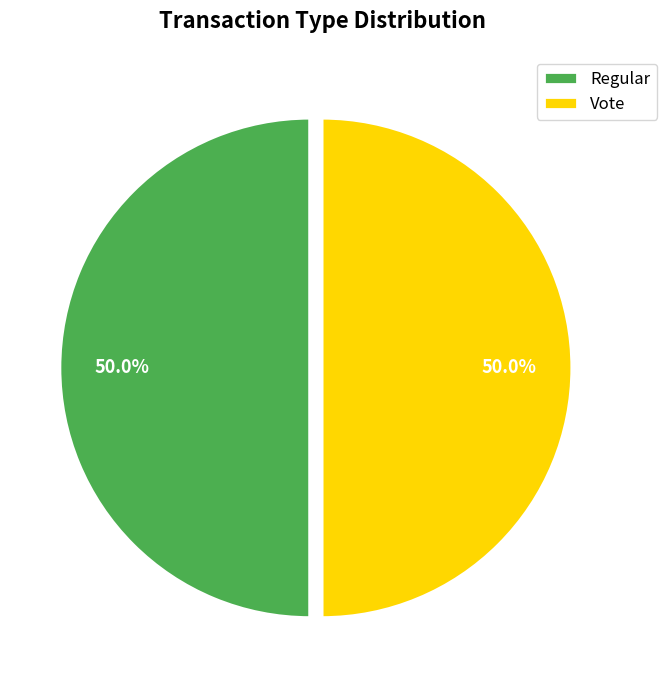

Is the sum of Regular and Vote greater than half?

Yes